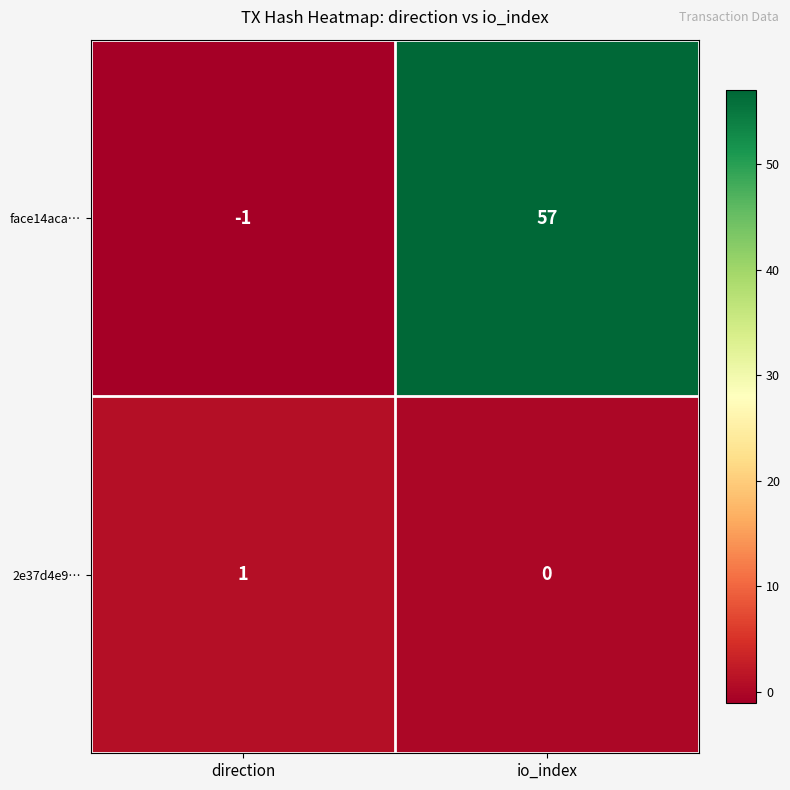

At how many categories does at least one series exceed 44?

1